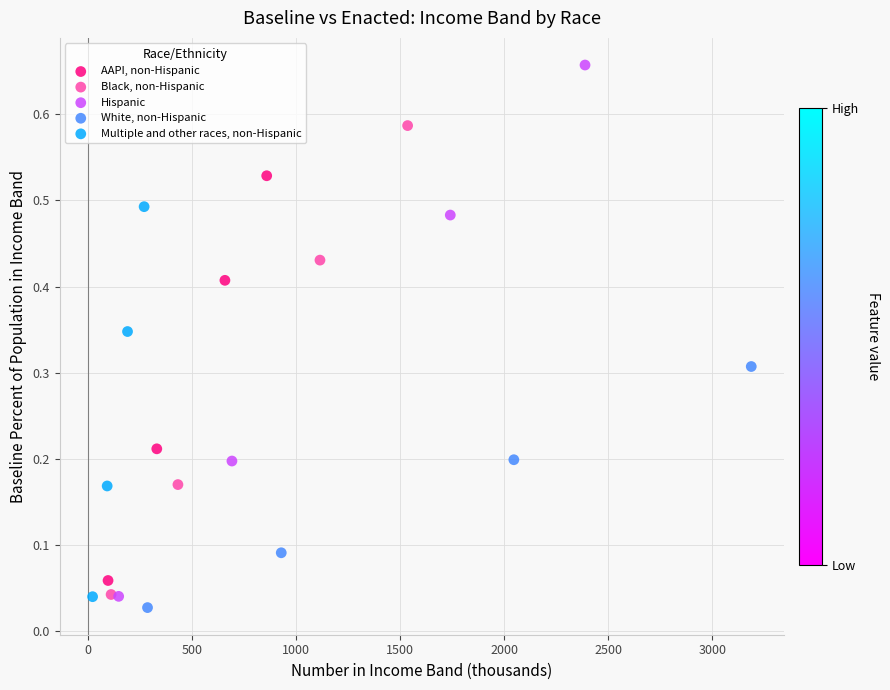

Which series contains the highest Y value?

Hispanic